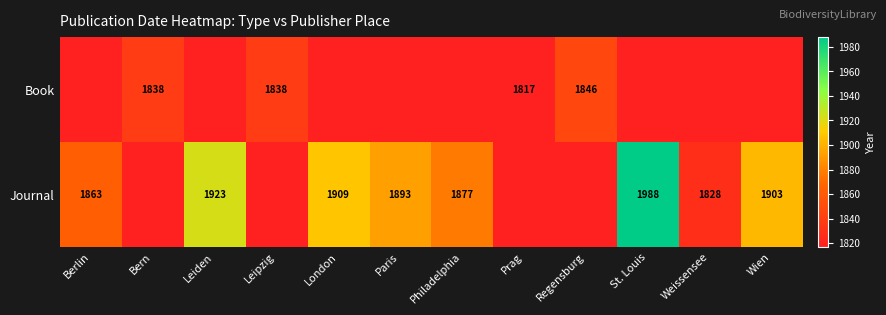

What is the maximum value shown in the chart?

1988